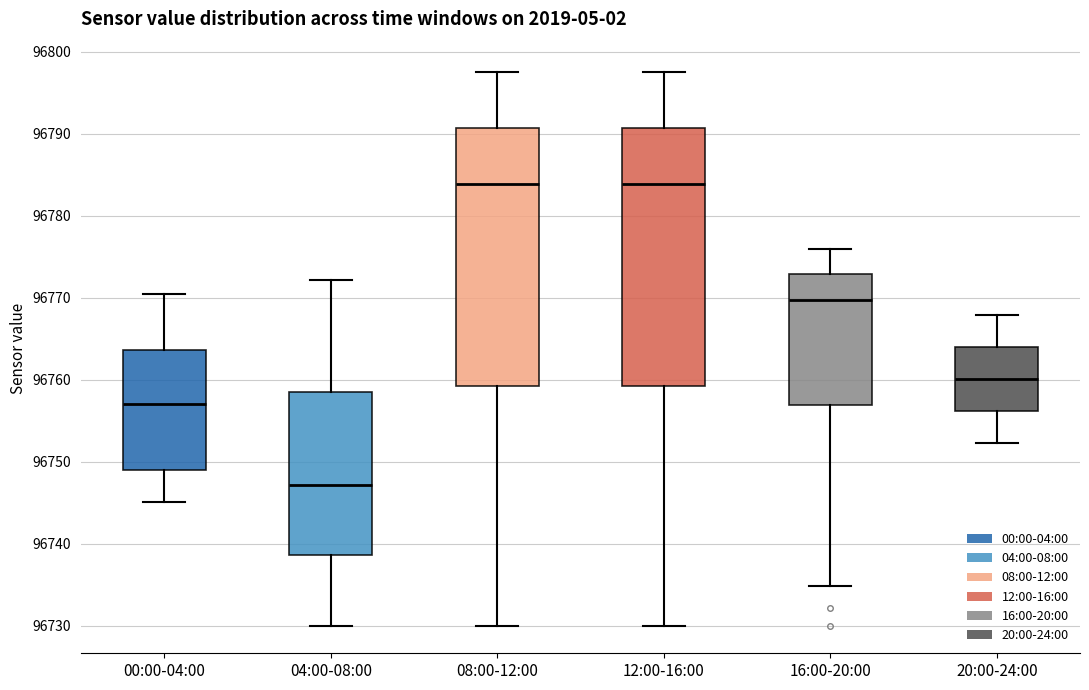

Reading left to right, read every box against the y-axis: the position of its median line, the range the box covers, and the ends of its whiskers. The values are not printed on the chart, so give them approximately, as read against the axis.

00:00-04:00: median 96757, box 96749 to 96764, whiskers 96745 to 96770
04:00-08:00: median 96747, box 96739 to 96758, whiskers 96730 to 96772
08:00-12:00: median 96784, box 96759 to 96791, whiskers 96730 to 96798
12:00-16:00: median 96784, box 96759 to 96791, whiskers 96730 to 96798
16:00-20:00: median 96770, box 96757 to 96773, whiskers 96735 to 96776
20:00-24:00: median 96760, box 96756 to 96764, whiskers 96752 to 96768